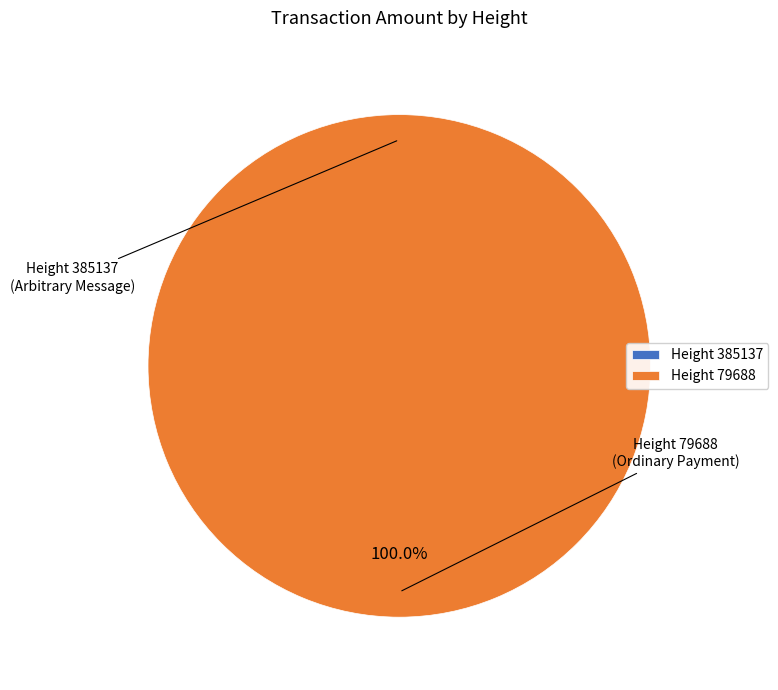

True or false: 79688 accounts for 100% of the total.

True